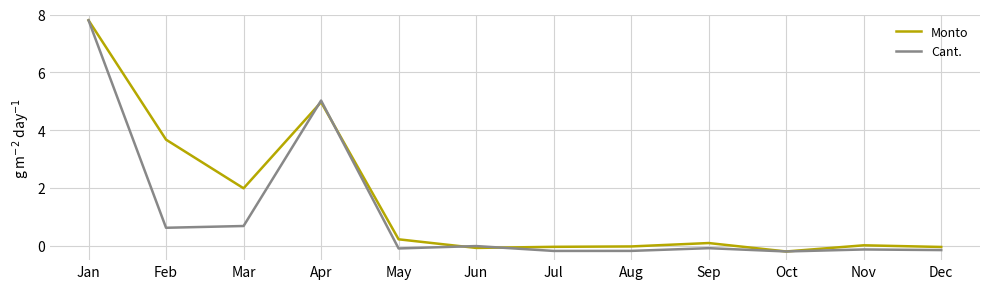

The Cant. series shows -0.2 at Oct. True or false?

True